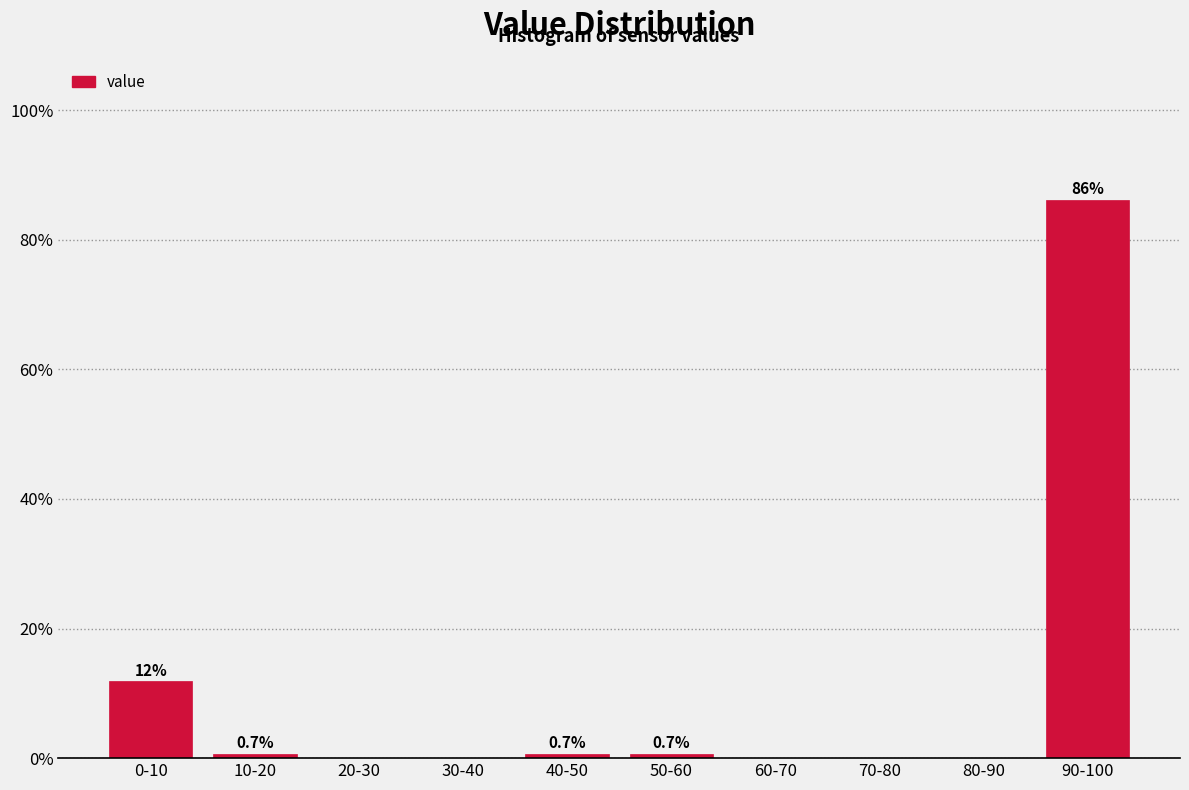

Reading right to left, list all the values displayed in this chart.

90-100=86.2	80-90=0.0	70-80=0.0	60-70=0.0	50-60=0.7	40-50=0.7	30-40=0.0	20-30=0.0	10-20=0.7	0-10=11.8